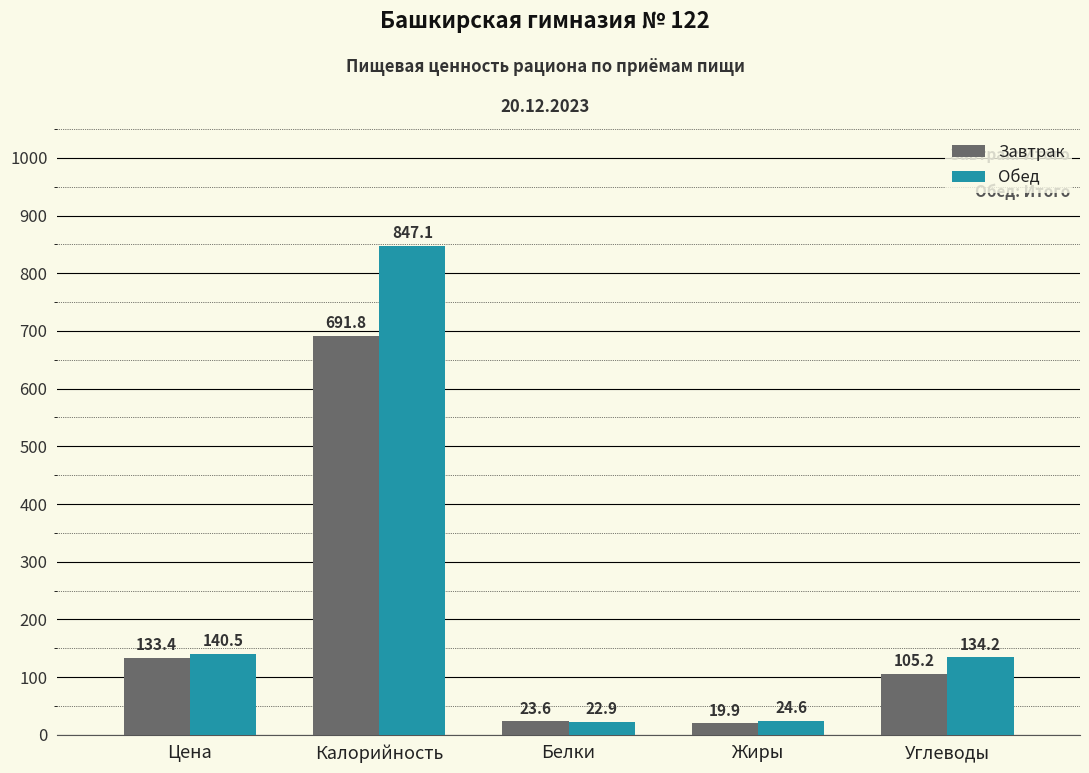

What is the smallest value displayed?

19.9